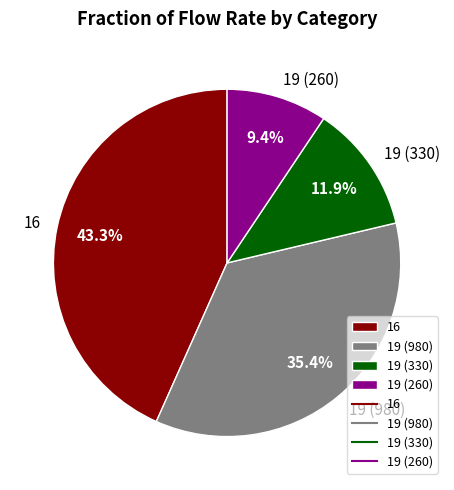

To the nearest percent, what is the difference between the largest and smallest slice percentages?

34%